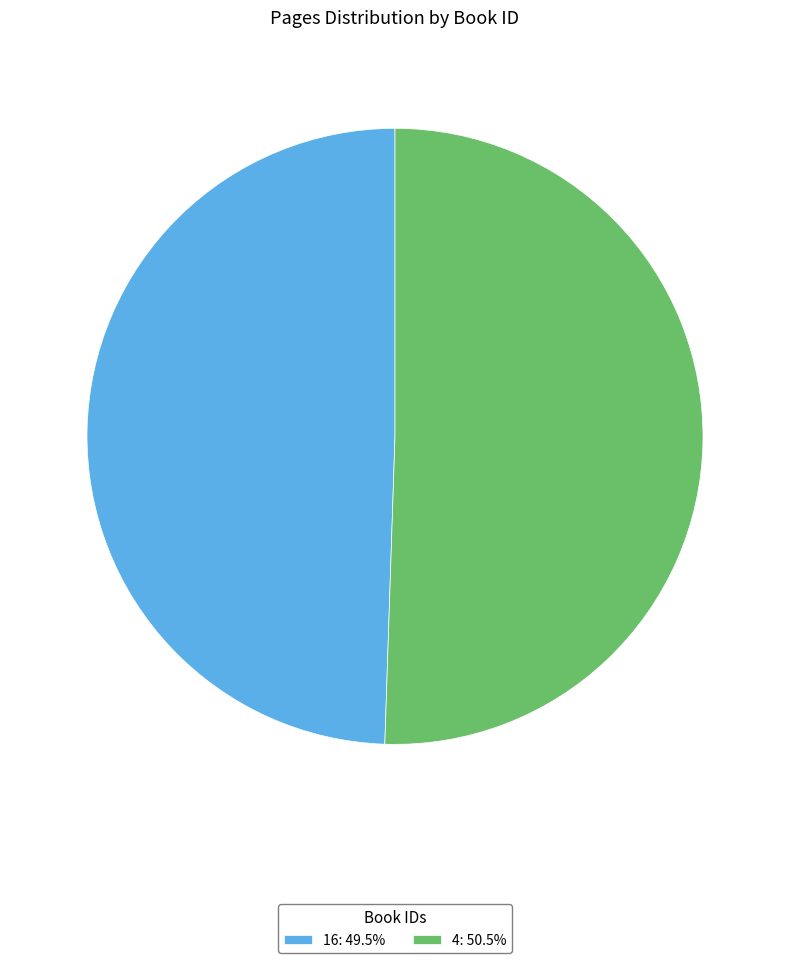

Approximately how many times larger is the value at 4 compared to 16?

1.0